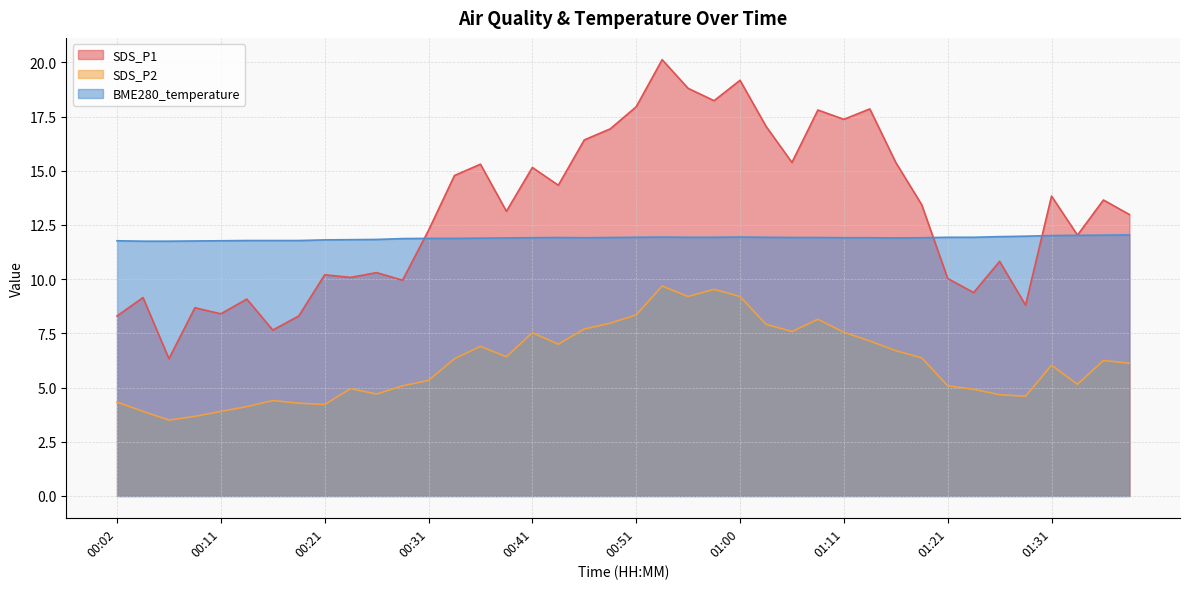

Reading left to right, transcribe all the data shown in this chart.

SDS_P1: 00:02=8.3	00:04=9.2	00:06=6.3	00:09=8.7	00:11=8.4	00:14=9.1	00:16=7.7	00:19=8.3	00:21=10.2	00:24=10.1	00:26=10.3	00:29=9.9	00:31=12.2	00:33=14.8	00:36=15.3	00:38=13.1	00:41=15.2	00:43=14.3	00:46=16.4	00:48=16.9	00:51=17.9	00:53=20.1	00:56=18.8	00:58=18.2	01:00=19.2	01:03=17.1	01:06=15.4	01:08=17.8	01:11=17.4	01:13=17.9	01:16=15.4	01:18=13.4	01:21=10.0	01:23=9.4	01:26=10.8	01:28=8.8	01:31=13.8	01:33=12.0	01:36=13.7	01:38=13.0
SDS_P2: 00:02=4.3	00:04=3.9	00:06=3.5	00:09=3.7	00:11=3.9	00:14=4.1	00:16=4.4	00:19=4.3	00:21=4.2	00:24=5.0	00:26=4.7	00:29=5.1	00:31=5.3	00:33=6.3	00:36=6.9	00:38=6.4	00:41=7.5	00:43=7.0	00:46=7.7	00:48=8.0	00:51=8.3	00:53=9.7	00:56=9.2	00:58=9.5	01:00=9.2	01:03=7.9	01:06=7.6	01:08=8.2	01:11=7.5	01:13=7.2	01:16=6.7	01:18=6.4	01:21=5.1	01:23=4.9	01:26=4.7	01:28=4.6	01:31=6.0	01:33=5.2	01:36=6.2	01:38=6.1
BME280_temperature: 00:02=11.8	00:04=11.8	00:06=11.8	00:09=11.8	00:11=11.8	00:14=11.8	00:16=11.8	00:19=11.8	00:21=11.8	00:24=11.8	00:26=11.8	00:29=11.9	00:31=11.9	00:33=11.9	00:36=11.9	00:38=11.9	00:41=11.9	00:43=11.9	00:46=11.9	00:48=11.9	00:51=11.9	00:53=11.9	00:56=11.9	00:58=11.9	01:00=11.9	01:03=11.9	01:06=11.9	01:08=11.9	01:11=11.9	01:13=11.9	01:16=11.9	01:18=11.9	01:21=11.9	01:23=11.9	01:26=12.0	01:28=12.0	01:31=12.0	01:33=12.0	01:36=12.0	01:38=12.0